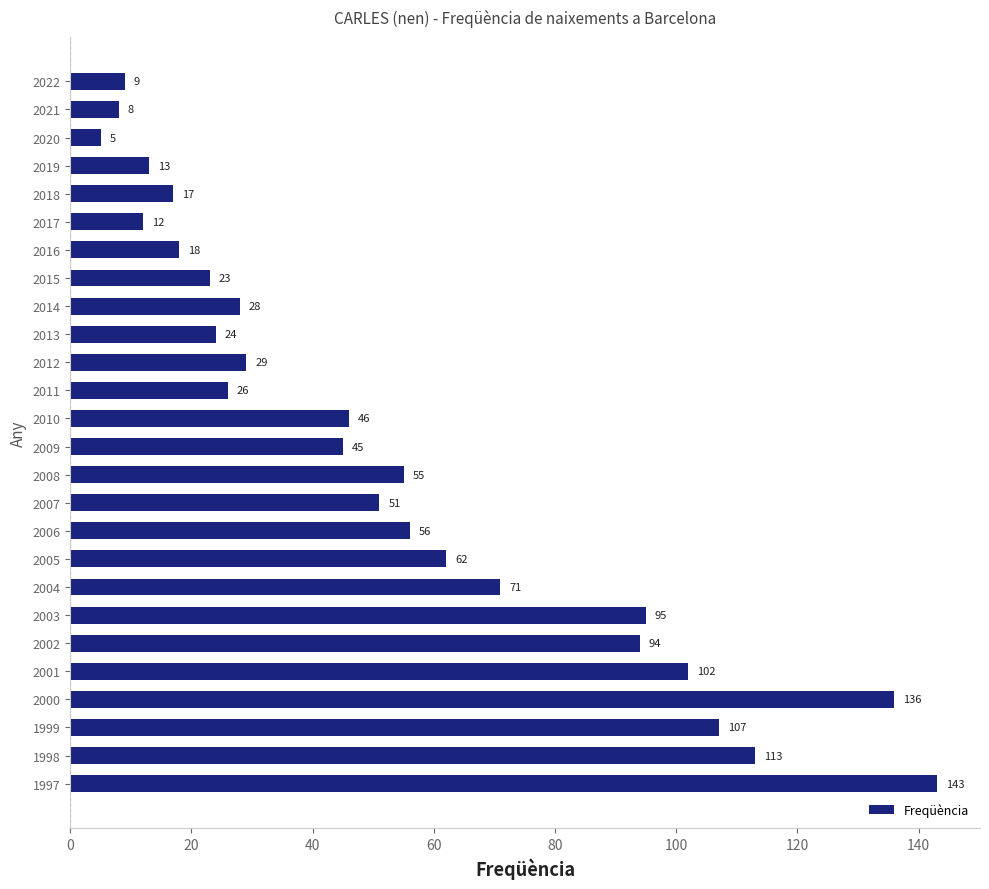

Where is the data nearest to the value 74?

2004